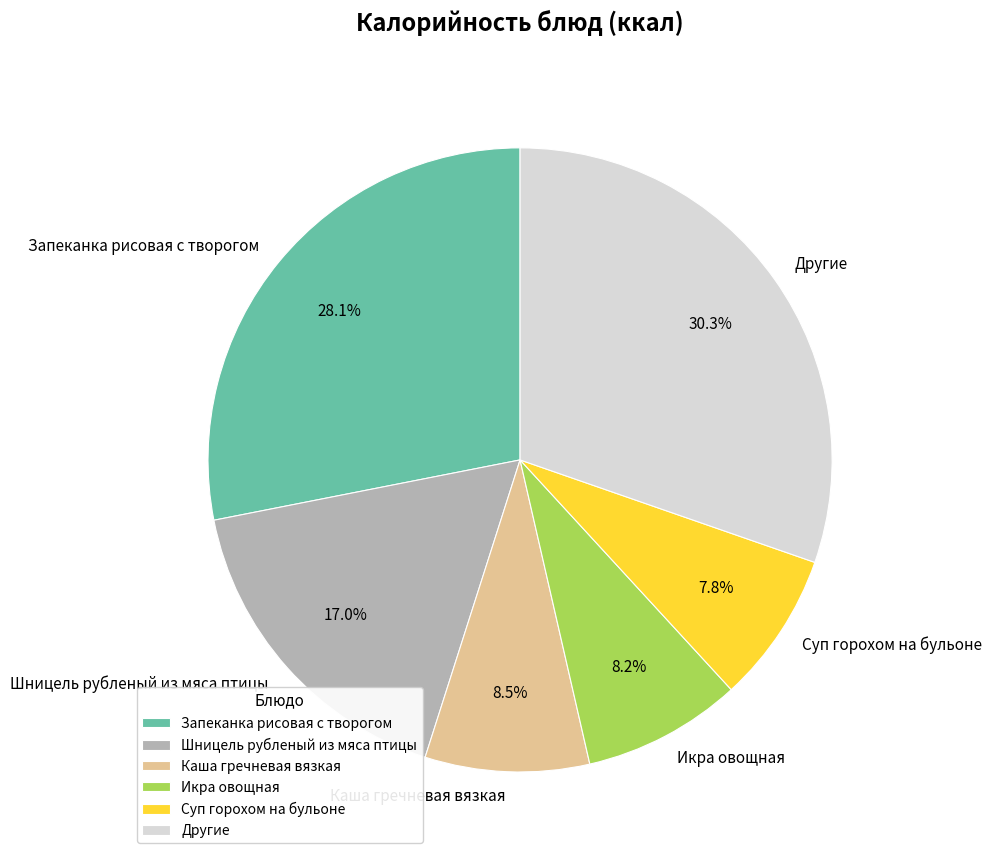

True or false: Шницель рубленый из мяса птицы accounts for 28% of the total.

False